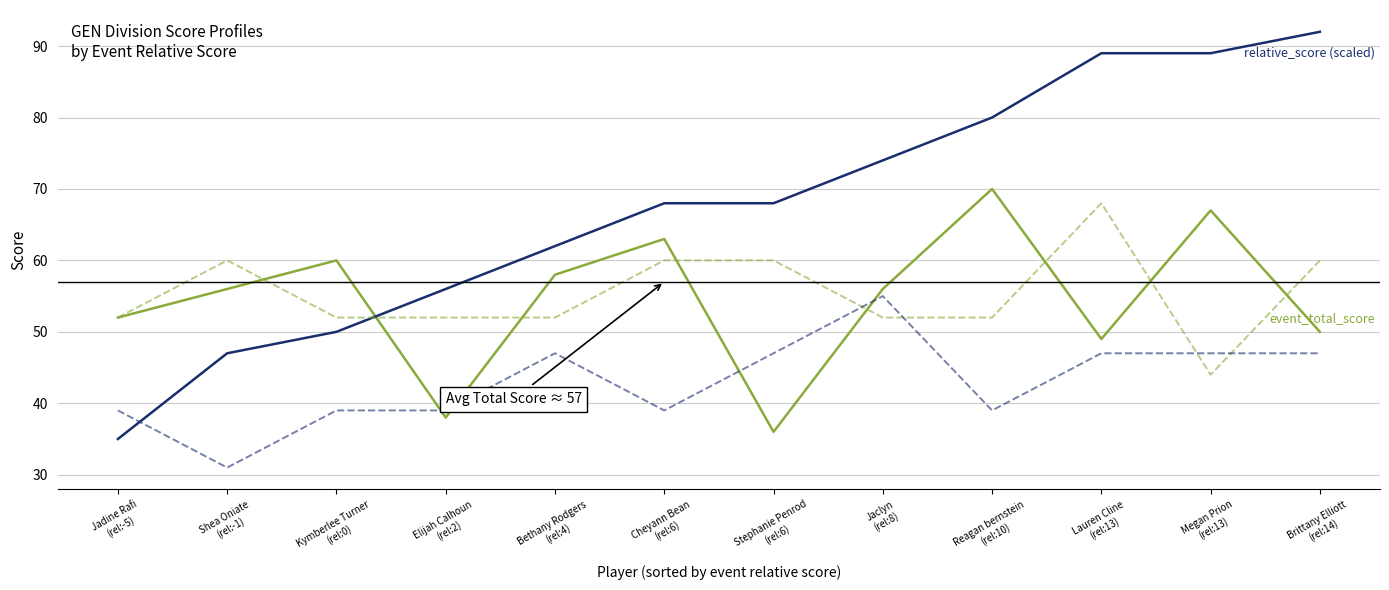

What is the maximum value shown in the chart?

92